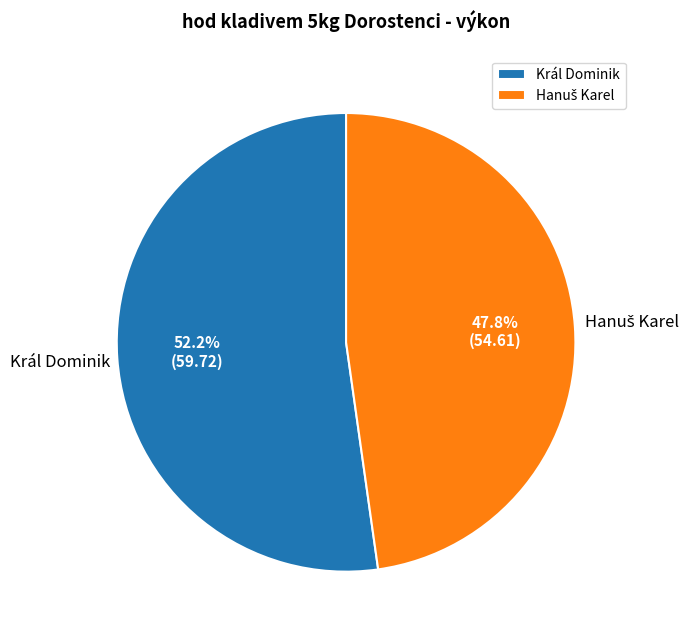

Which slice is the largest?

Král Dominik